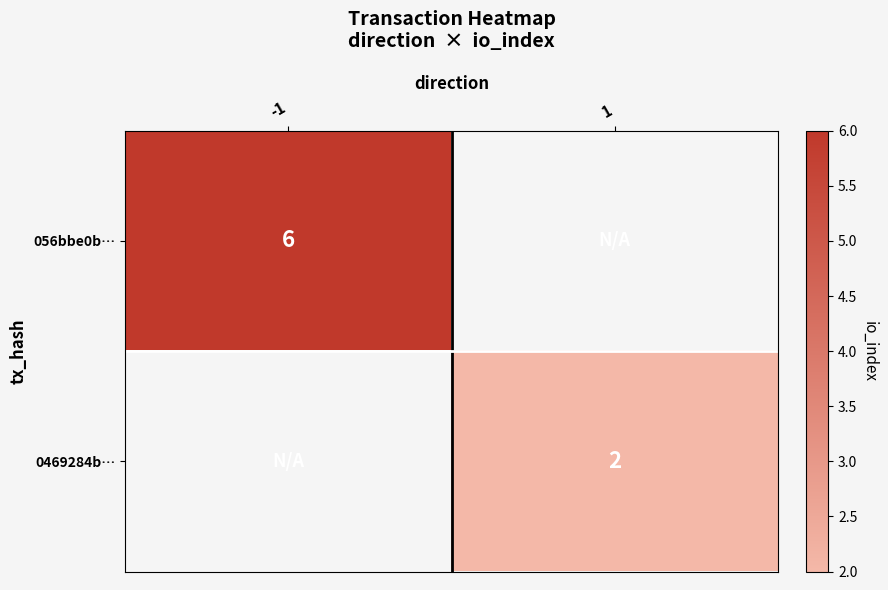

At how many categories does at least one series exceed 5?

1